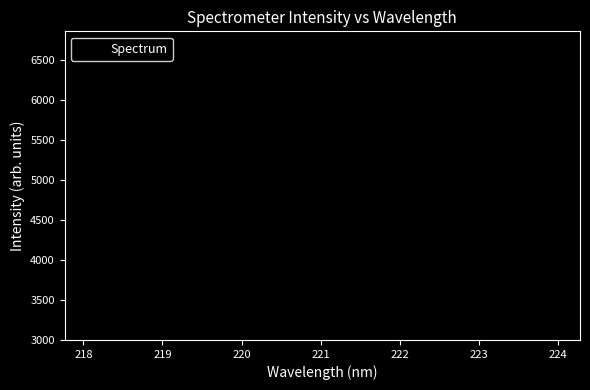

What is the greatest value displayed?

6678.6